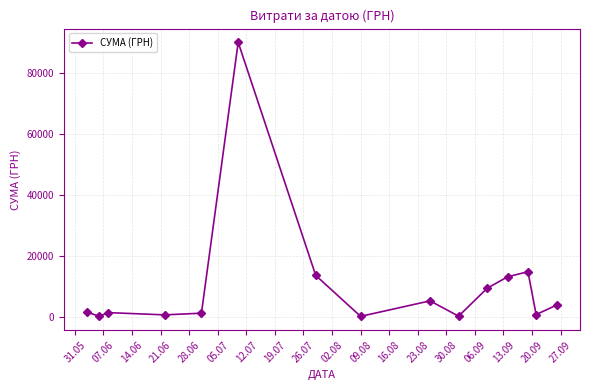

What is the value of the 13th point from the left?

14777.2